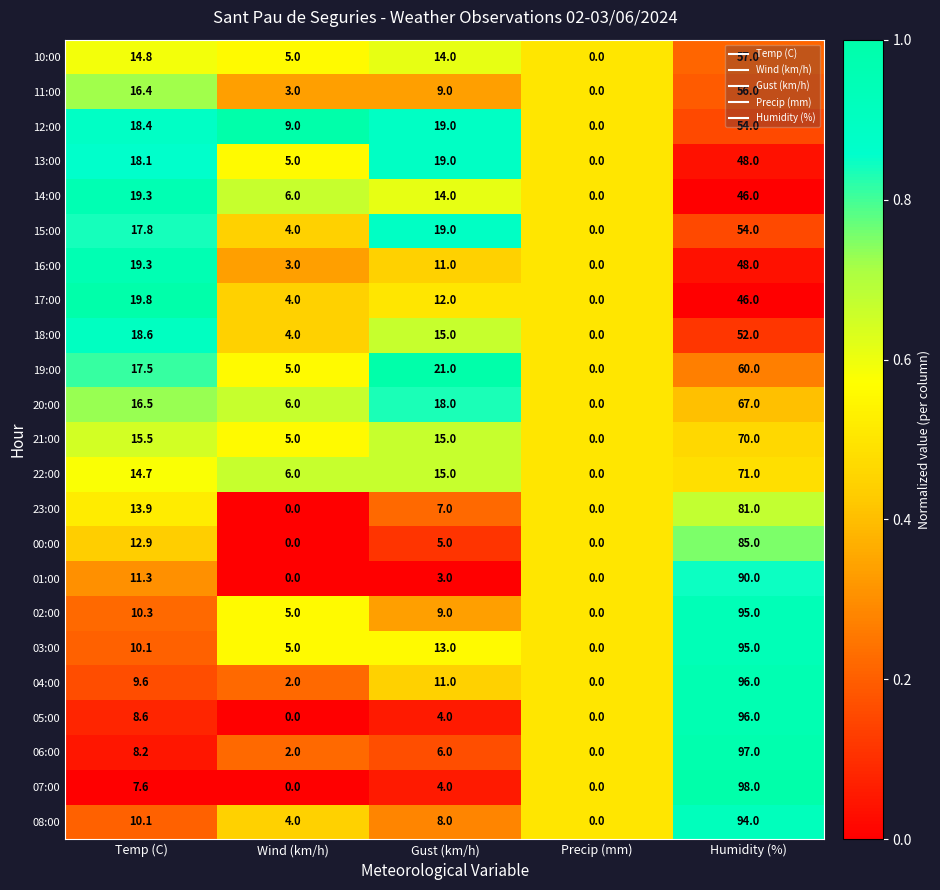

What is the difference between the second highest and second lowest values in the 03:00 series?

8.0